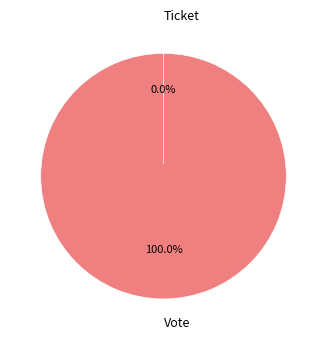

Rank the categories by value from lowest to highest.

Ticket, Vote